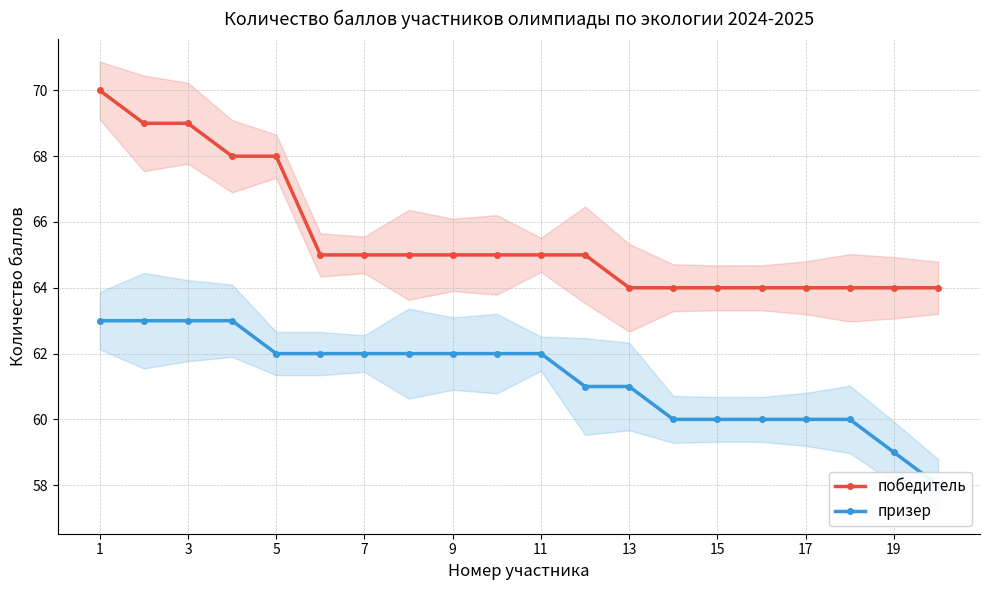

Which series has the largest total across all categories?

победитель